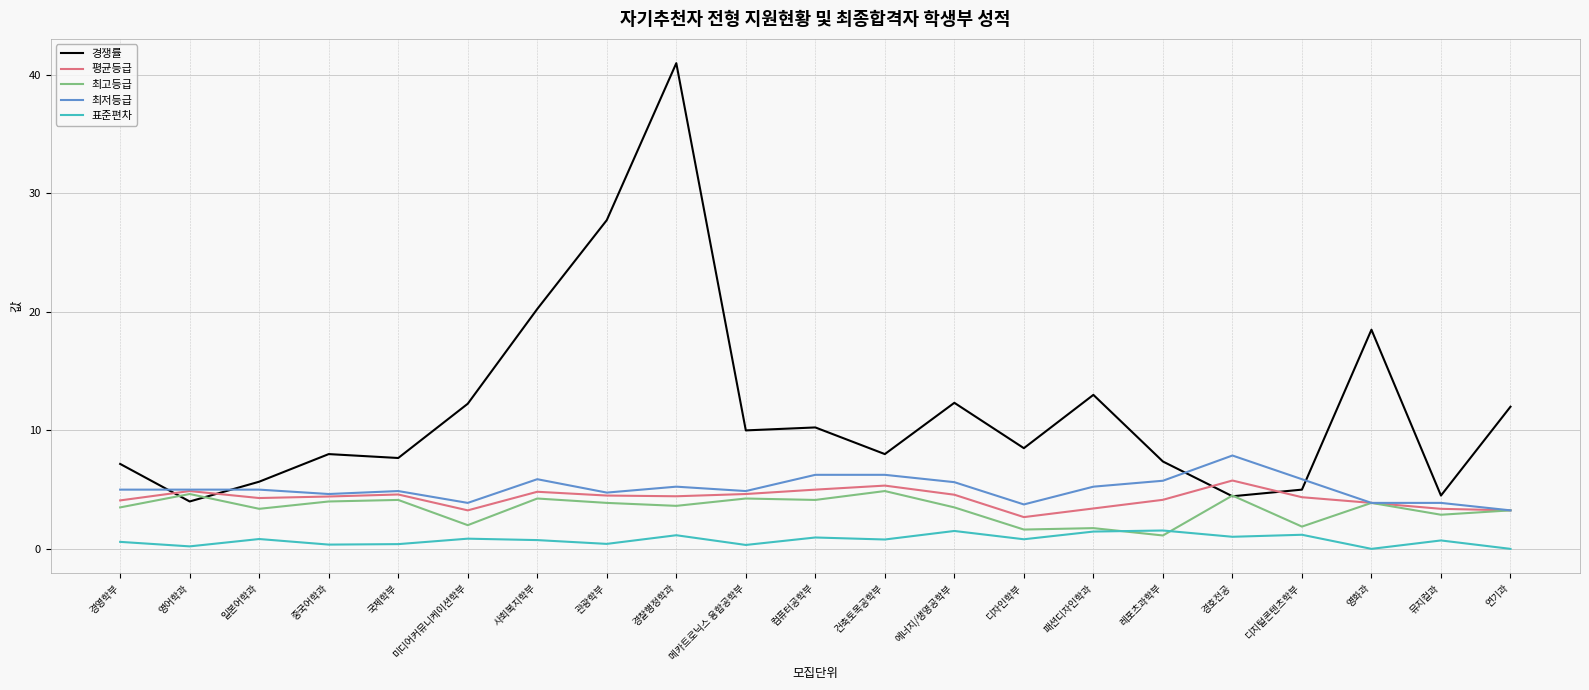

Read the 최고등급 value at 레포츠과학부.

1.1